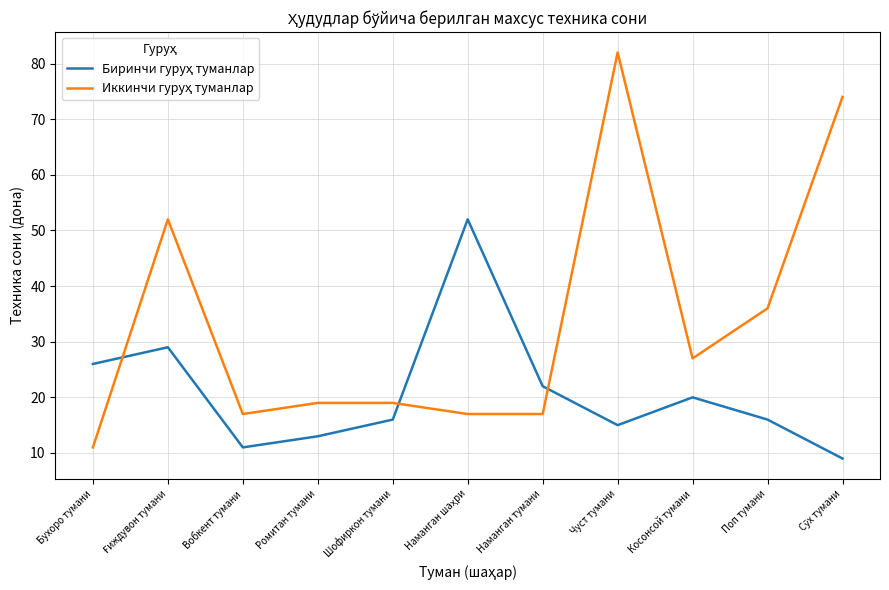

What is the total value across all series at Поп тумани?

52